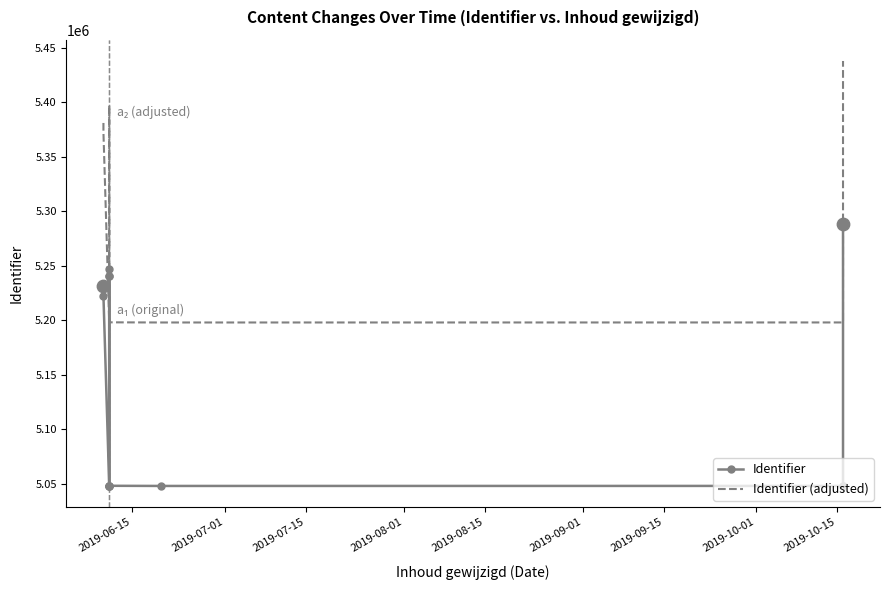

Which series has the largest total across all categories?

Identifier (adjusted)